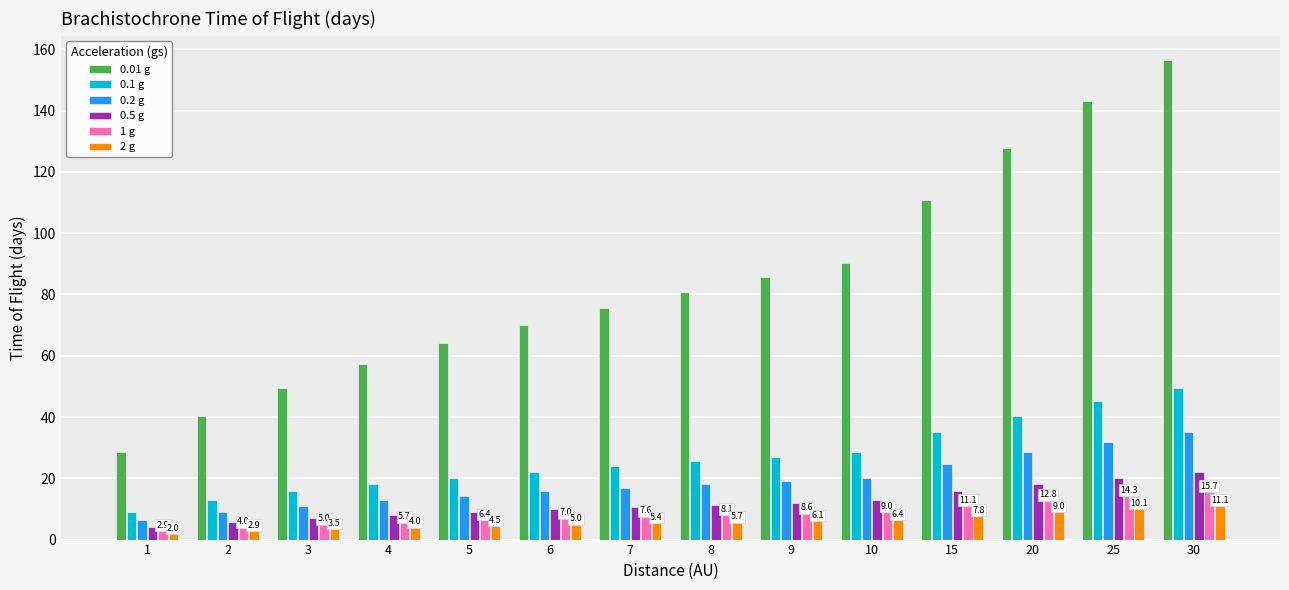

At which category does the chart reach its peak across all series?

30